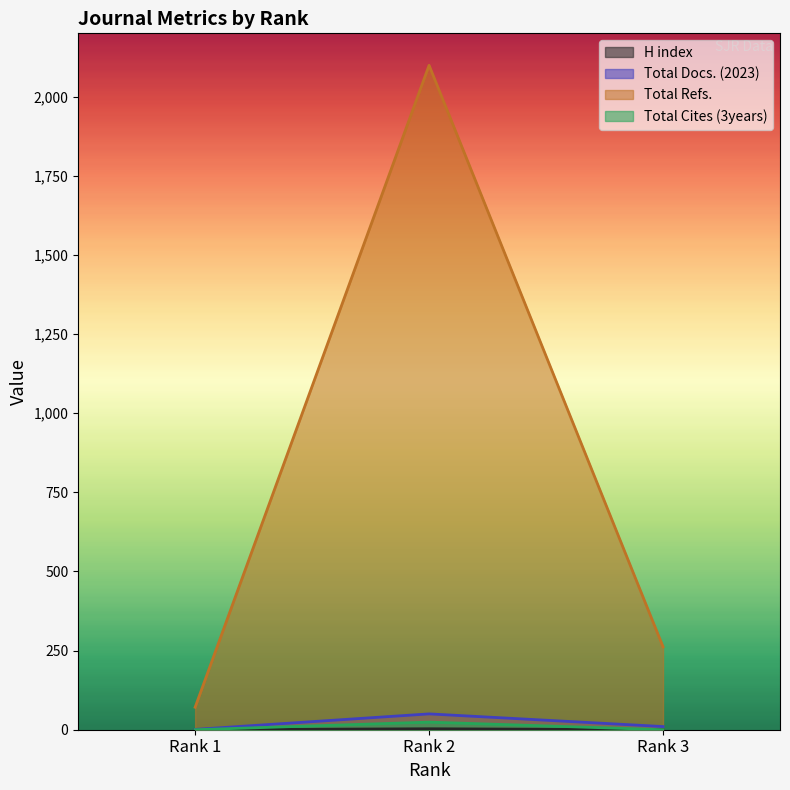

At Rank 1, list the series in order from largest to smallest.

Total Refs., Total Docs. (2023), H index, Total Cites (3years)